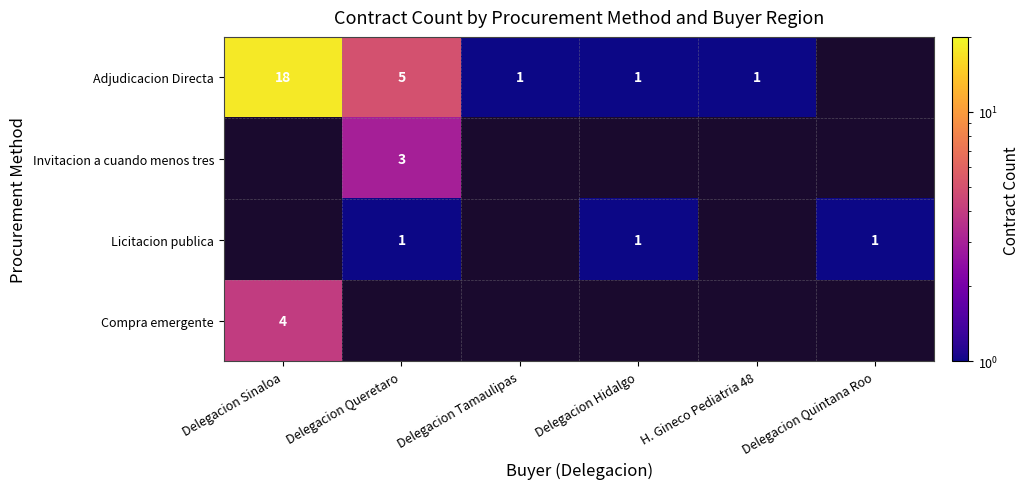

What is the difference between the Adjudicacion Directa values at Delegacion Sinaloa and Delegacion Tamaulipas?

17